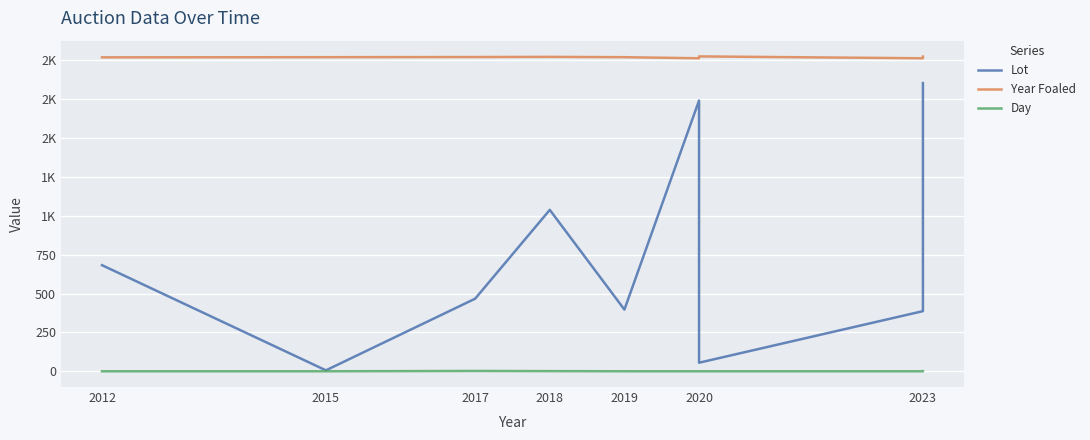

What is the value of the Day point at the 6th from the left?

1